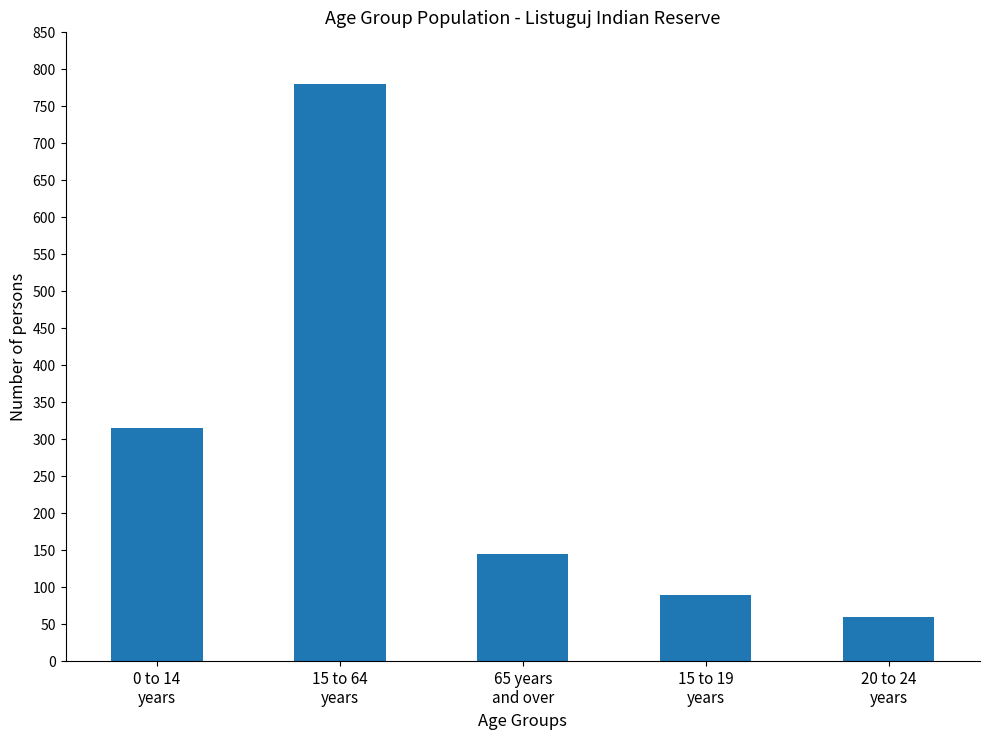

How many distinct data groups are displayed?

1